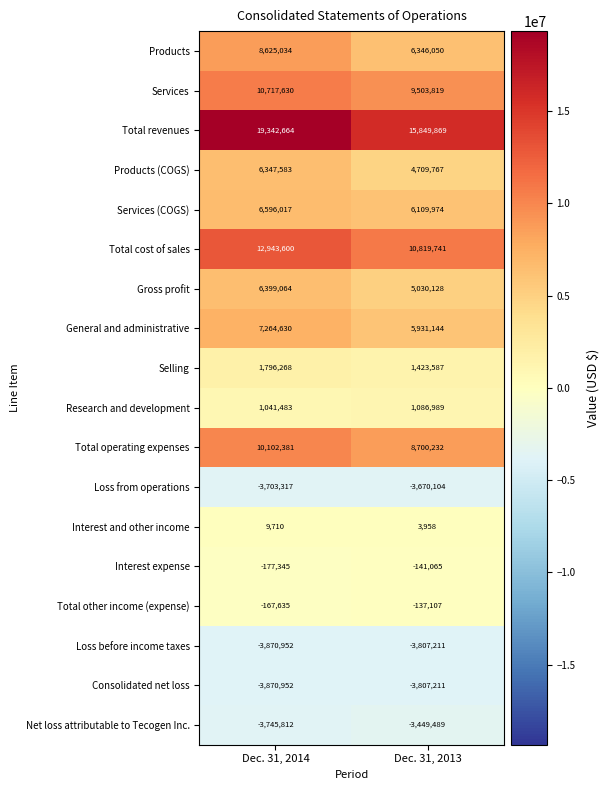

How many categories are shown in the chart?

2